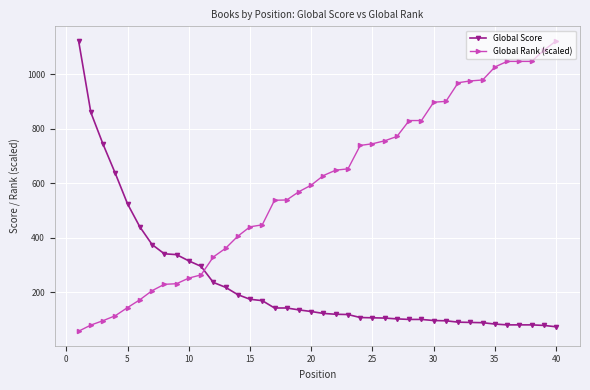

Does the chart have visible grid lines?

Yes